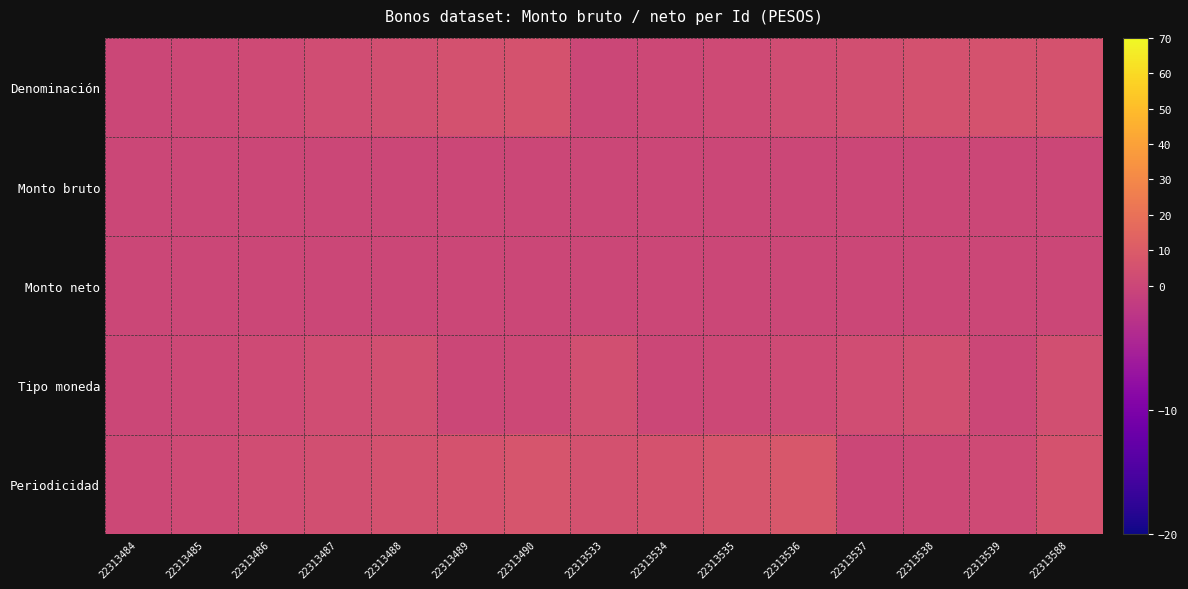

Rank the series at 22313485 from highest to lowest value.

Periodicidad, Denominación, Tipo moneda, Monto bruto, Monto neto